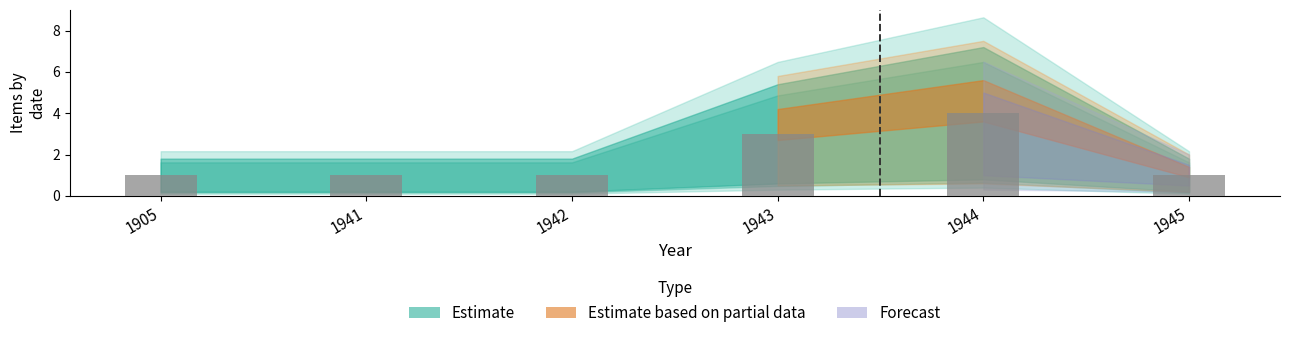

What is the greatest value displayed?

4